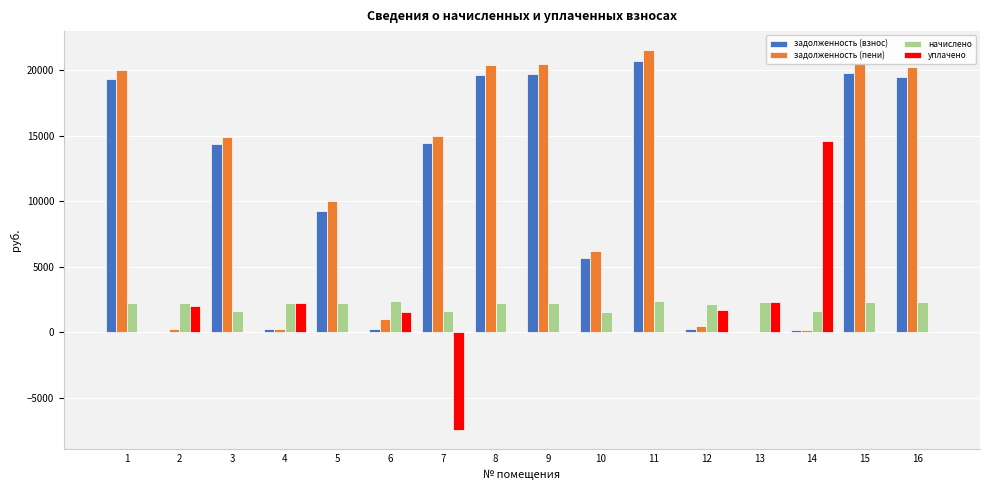

Where does the задолженность (пени) series first go above 14928?

1